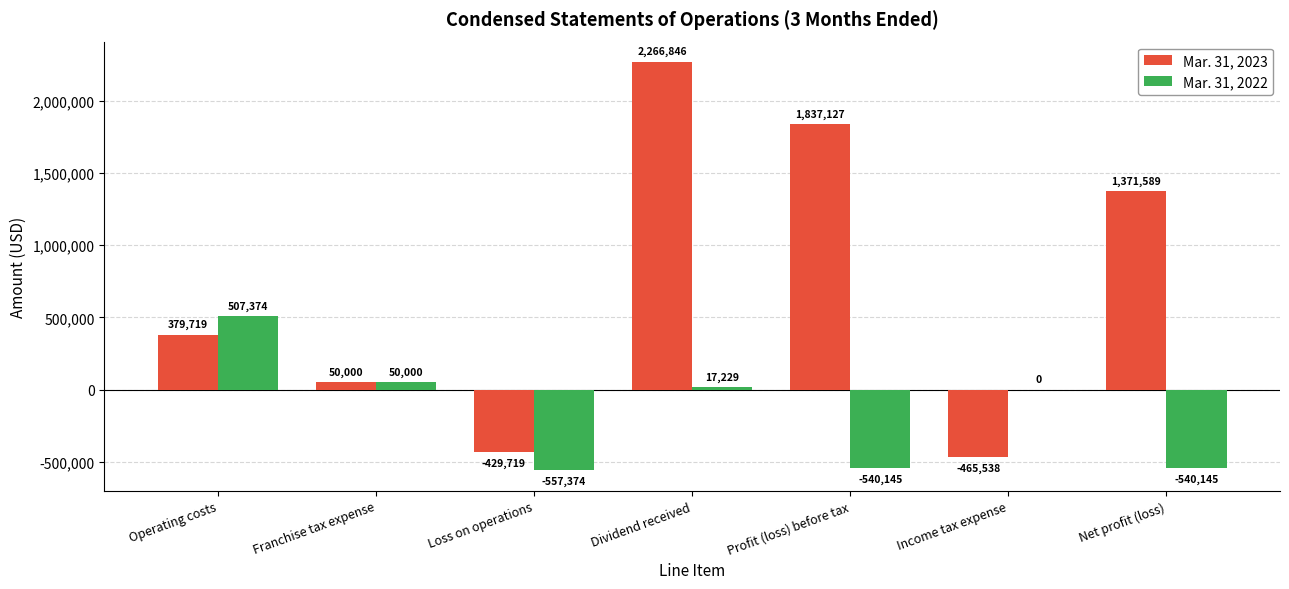

Are the bars horizontal?

No